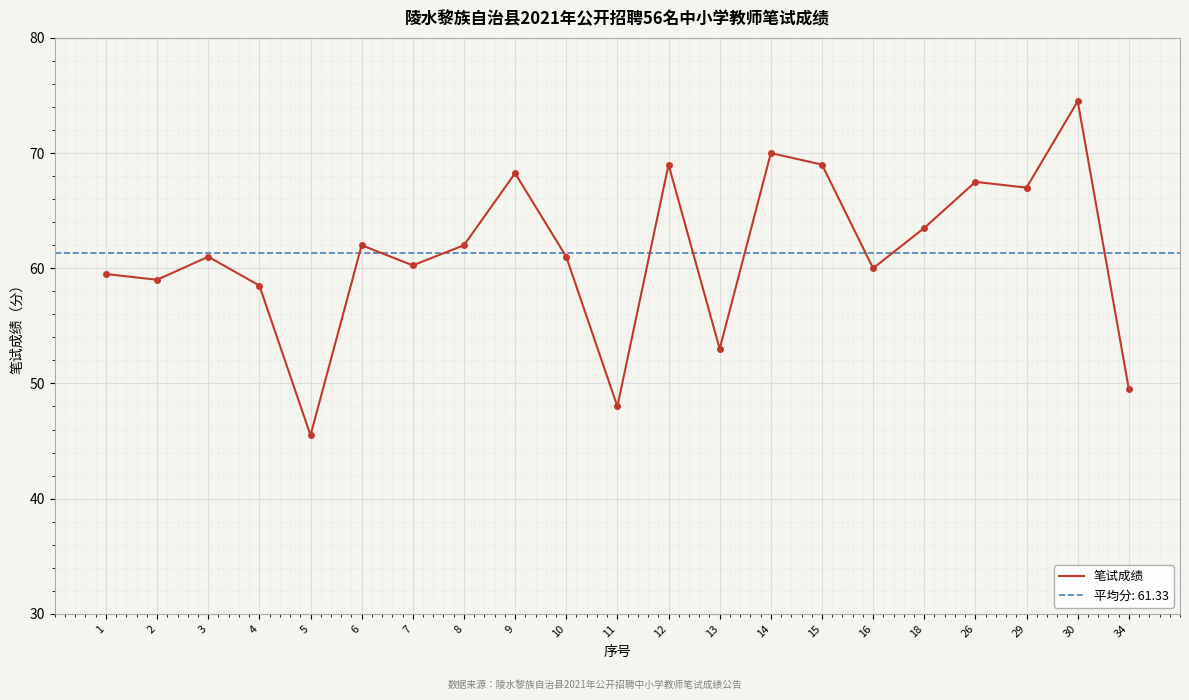

At which label does the data first exceed 61?

6